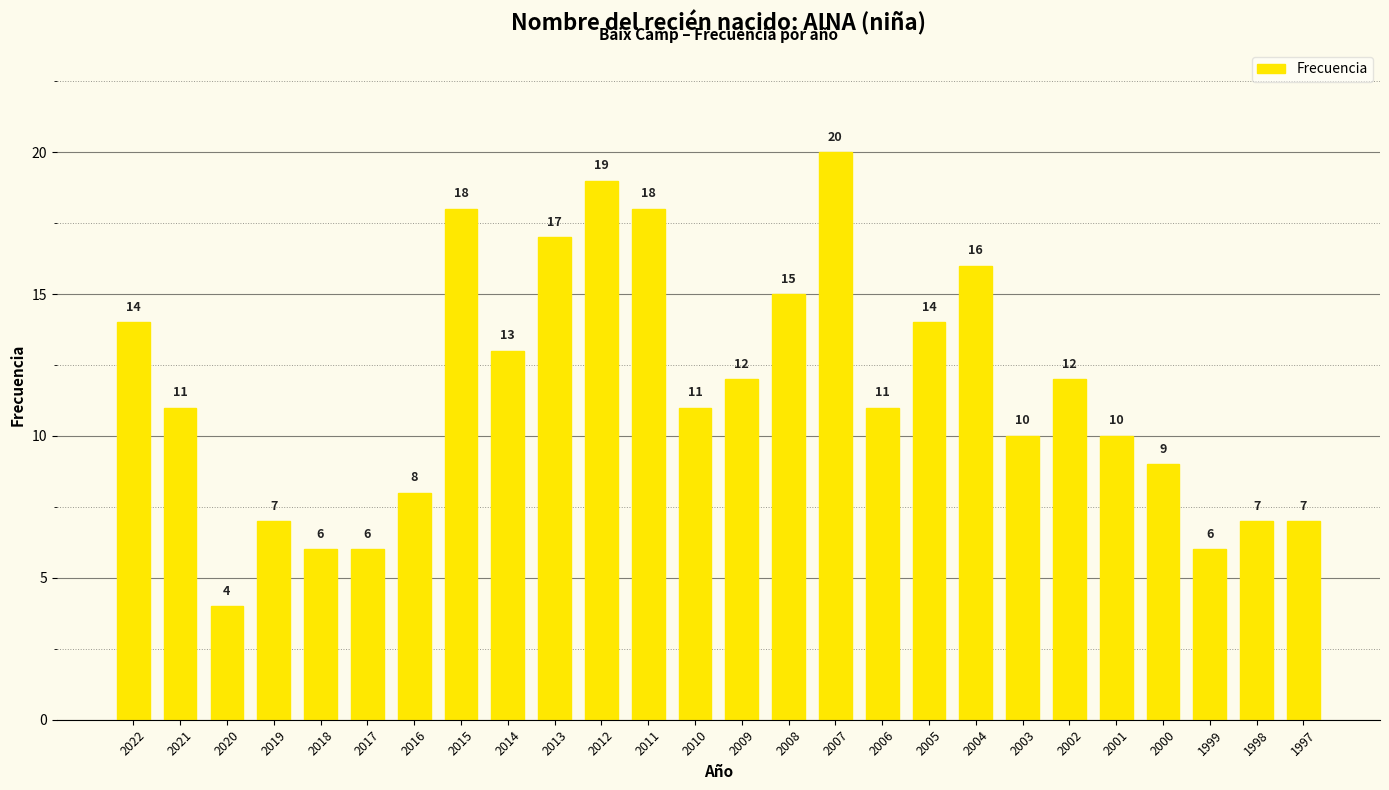

Reading right to left, list all the values displayed in this chart.

7	7	6	9	10	12	10	16	14	11	20	15	12	11	18	19	17	13	18	8	6	6	7	4	11	14